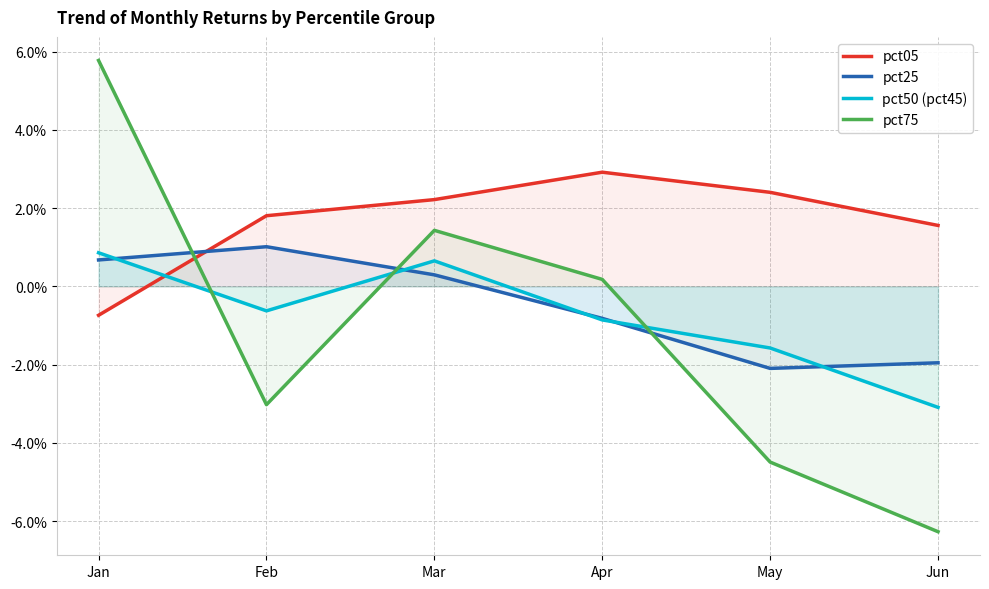

At how many categories does at least one series exceed 0?

6